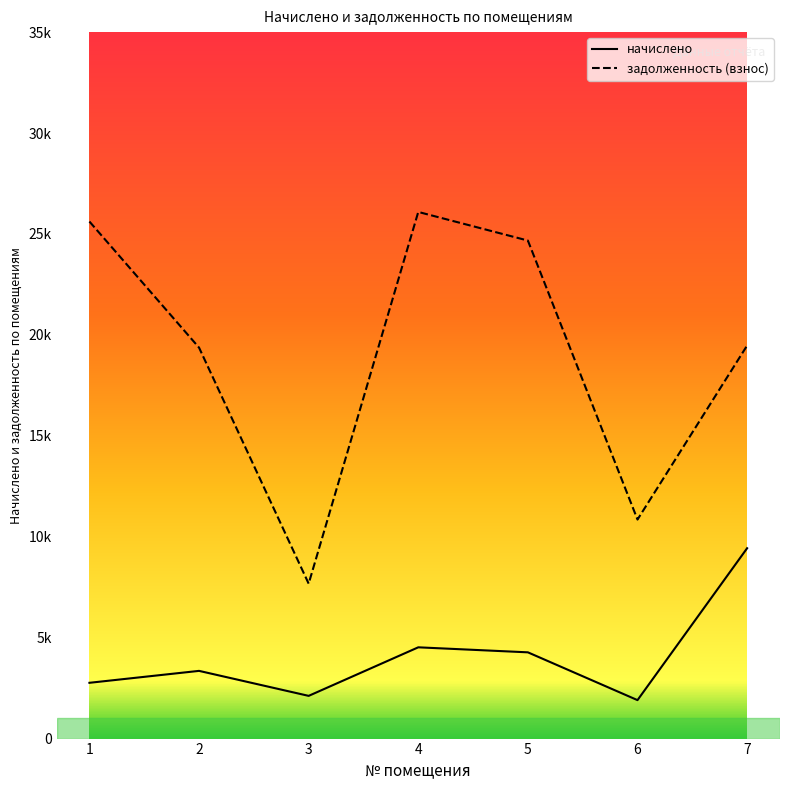

What is the sum of the задолженность (взнос) values at 2 and 7?

38841.9